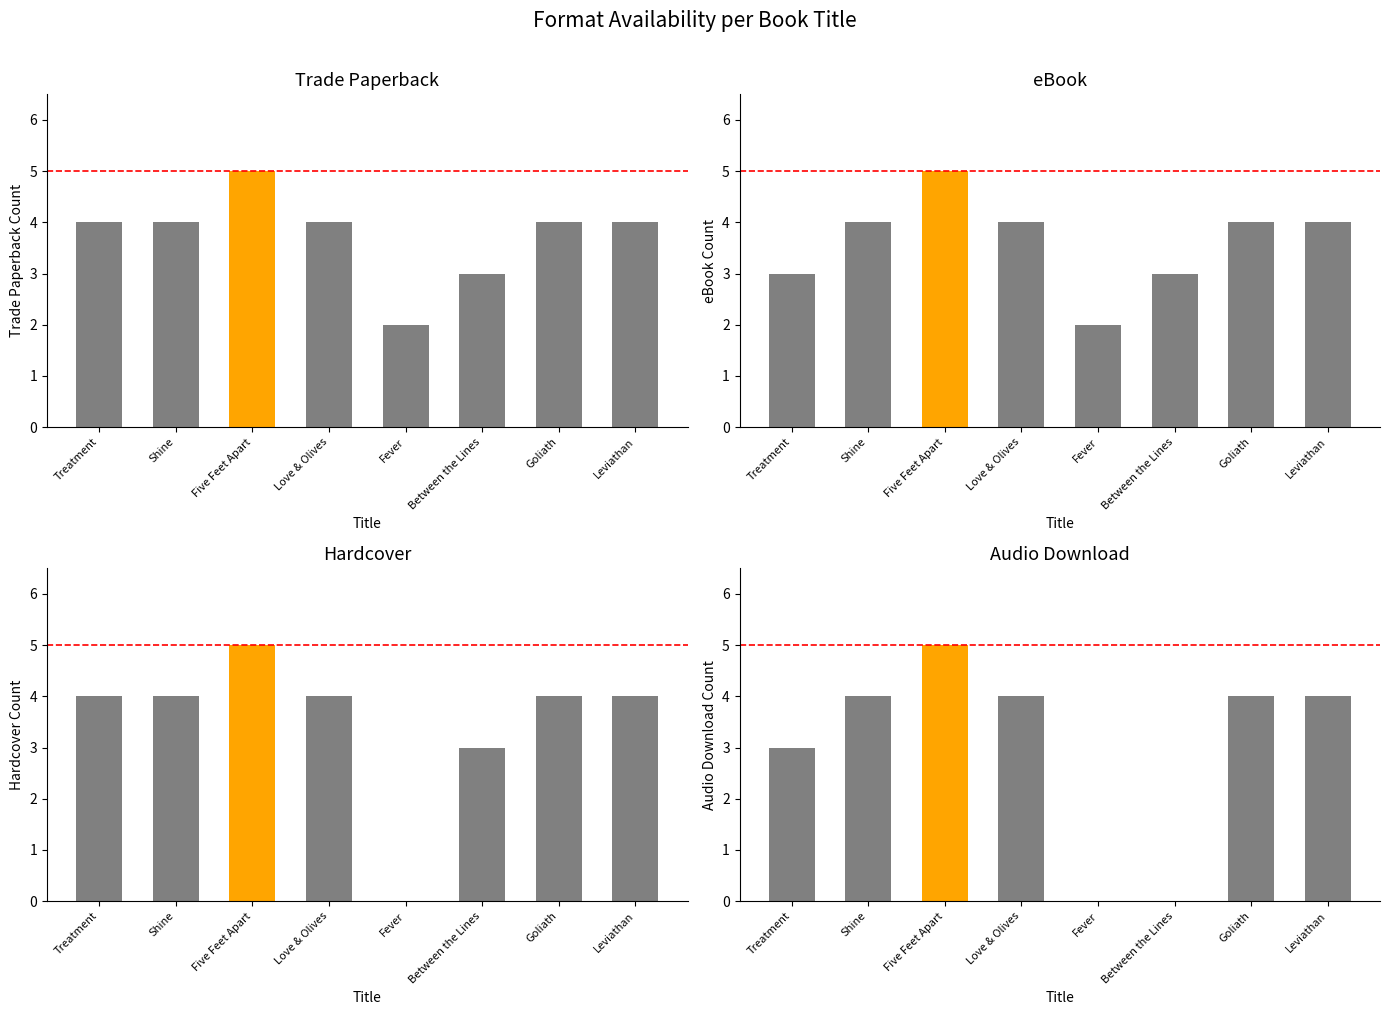

At how many categories does at least one series exceed 2?

7